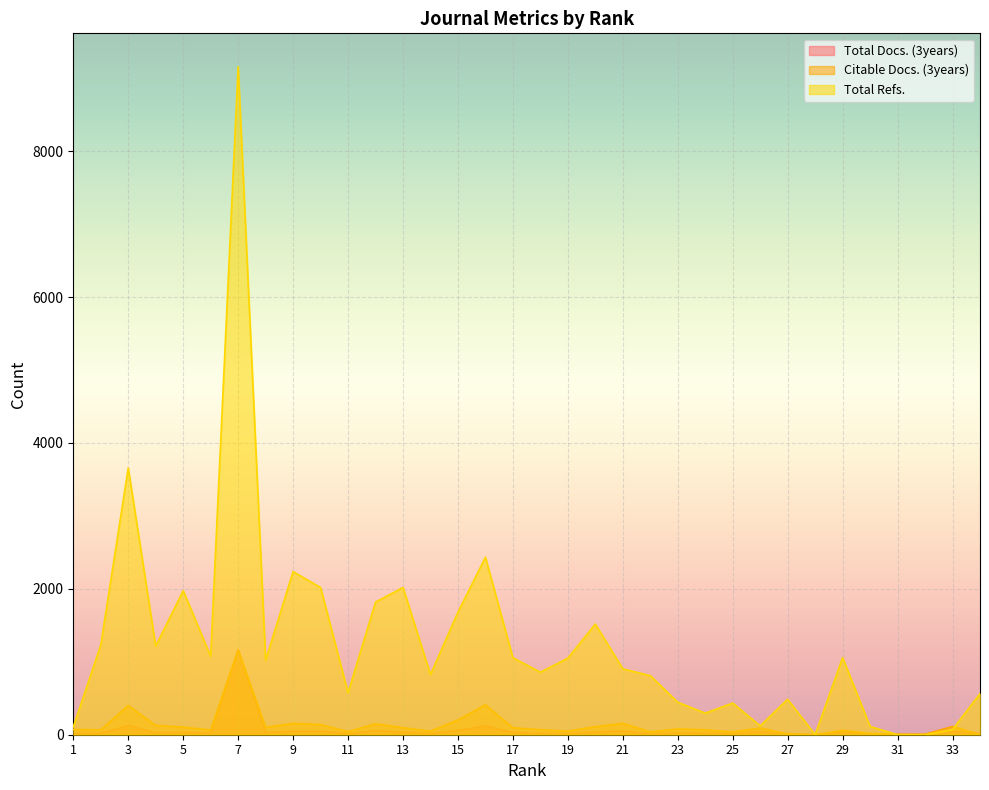

Reading left to right, list all the values displayed in this chart.

Total Docs. (3years): 16	23	126	28	31	23	1165	32	47	49	18	56	36	16	60	121	32	21	16	38	52	14	27	23	17	41	15	0	42	6	0	0	45	17
Citable Docs. (3years): 72	67	401	127	104	65	1162	100	156	139	42	149	96	49	202	410	95	69	49	110	155	40	80	67	38	92	10	0	61	17	8	7	113	1
Total Refs.: 107	1230	3657	1214	1975	1075	9158	1021	2236	2018	575	1818	2019	824	1681	2433	1056	857	1050	1517	903	810	445	296	434	121	486	0	1056	113	0	0	72	563